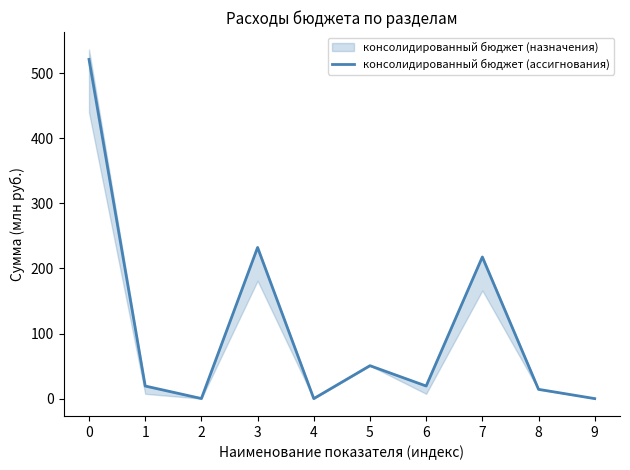

List the labels in order of value, smallest first.

9, 4, 2, 8, 1, 6, 5, 7, 3, 0